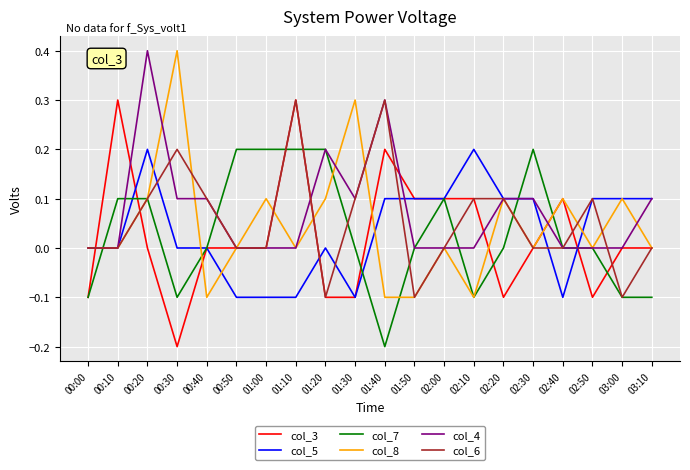

At which label does col_7 reach its minimum?

01:40